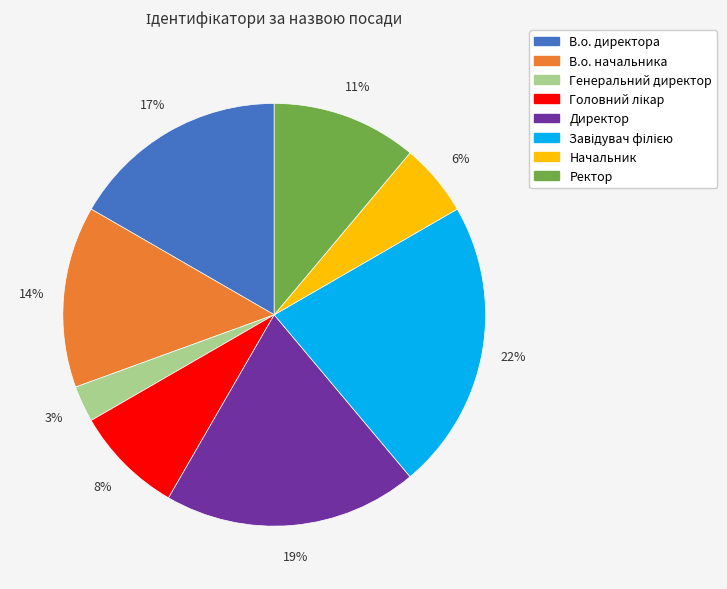

Which has a higher value, Ректор or Директор?

Директор